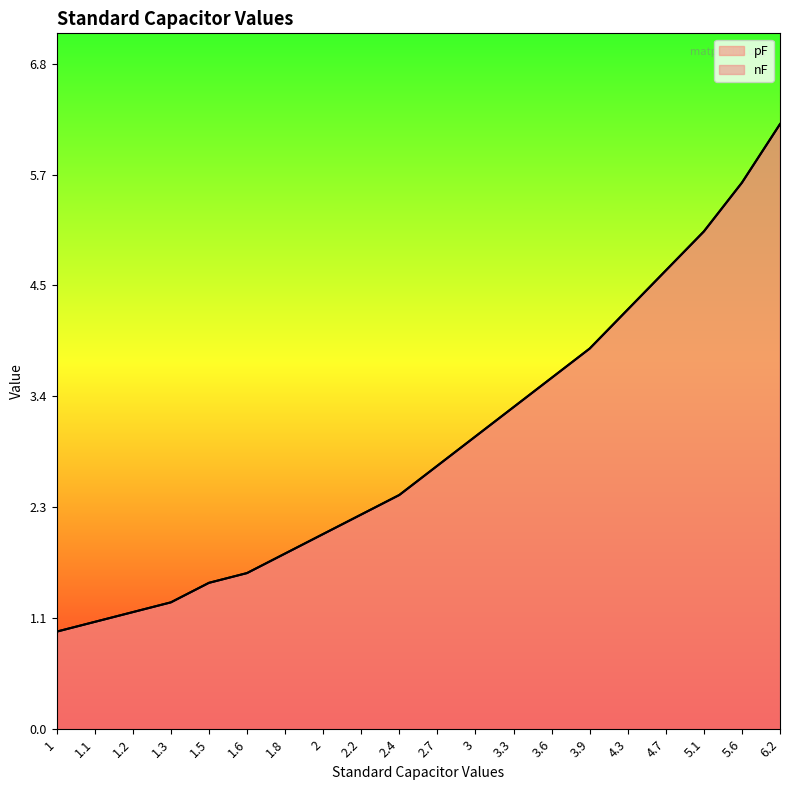

Which label corresponds to the largest value in the chart?

6.2